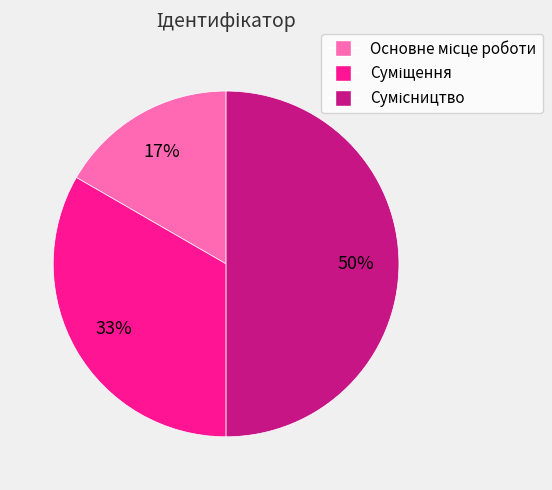

To the nearest percent, what is the average slice percentage?

33%